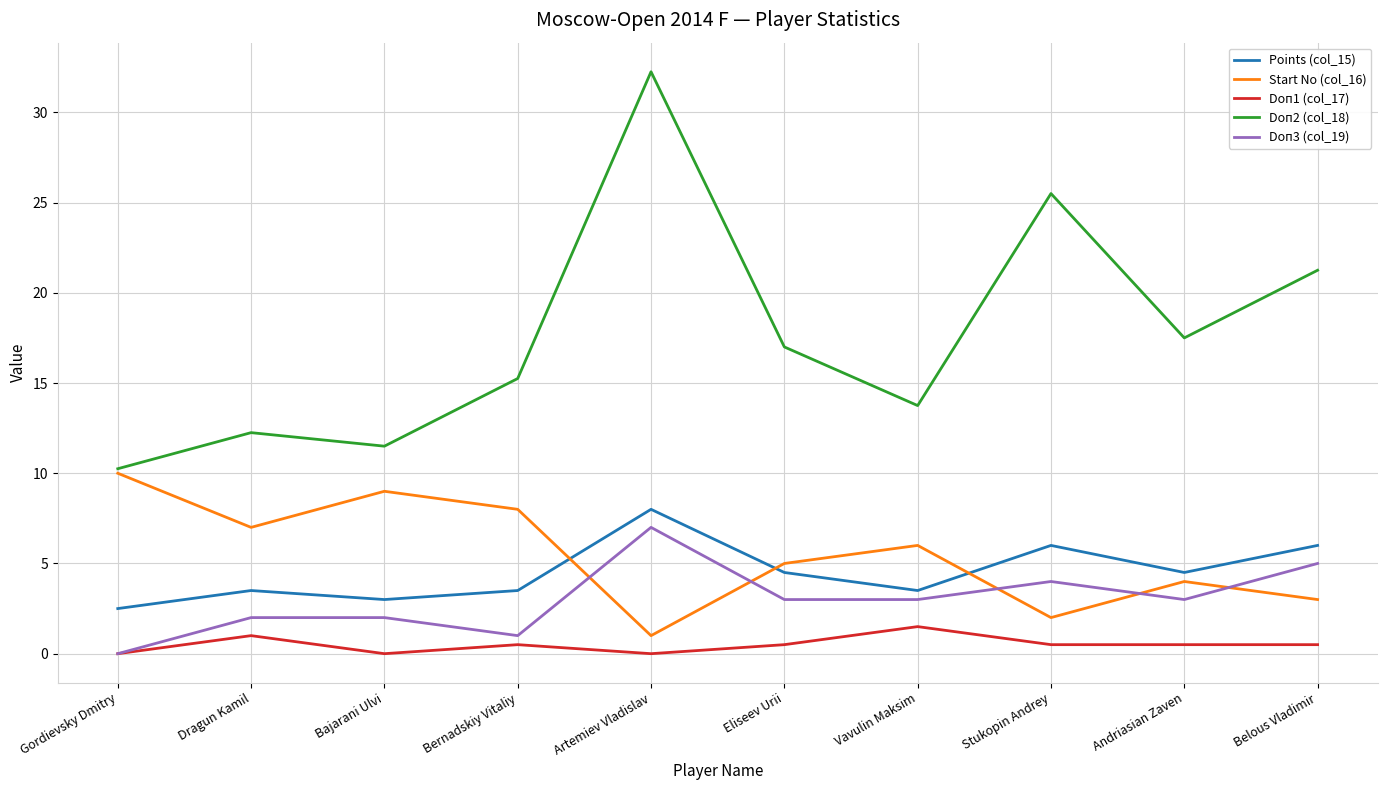

The value of Points (col_15) at Stukopin Andrey is 6.0. True or false?

True